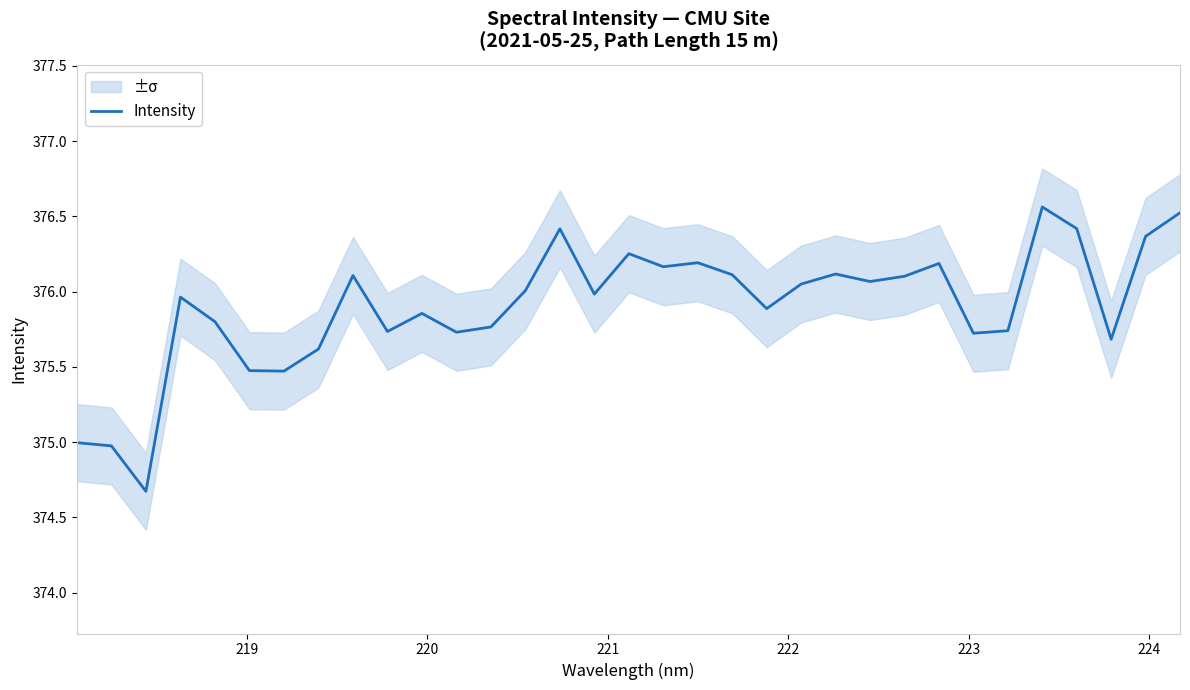

What is the greatest value displayed?

376.6